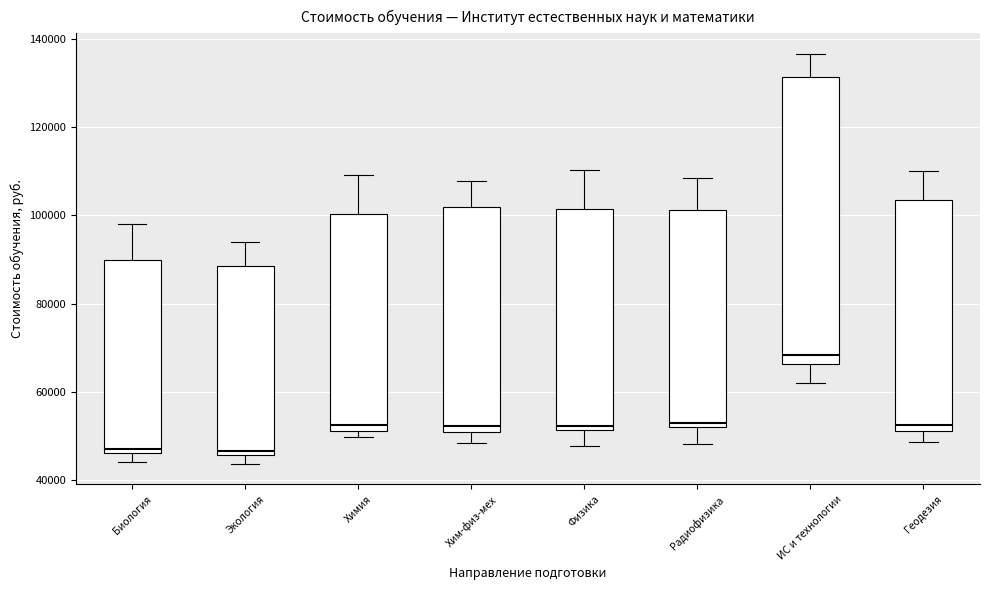

Where is the lower edge of the box for Геодезия on the y-axis? The values are not printed on the chart, so give them approximately, as read against the axis.

52000